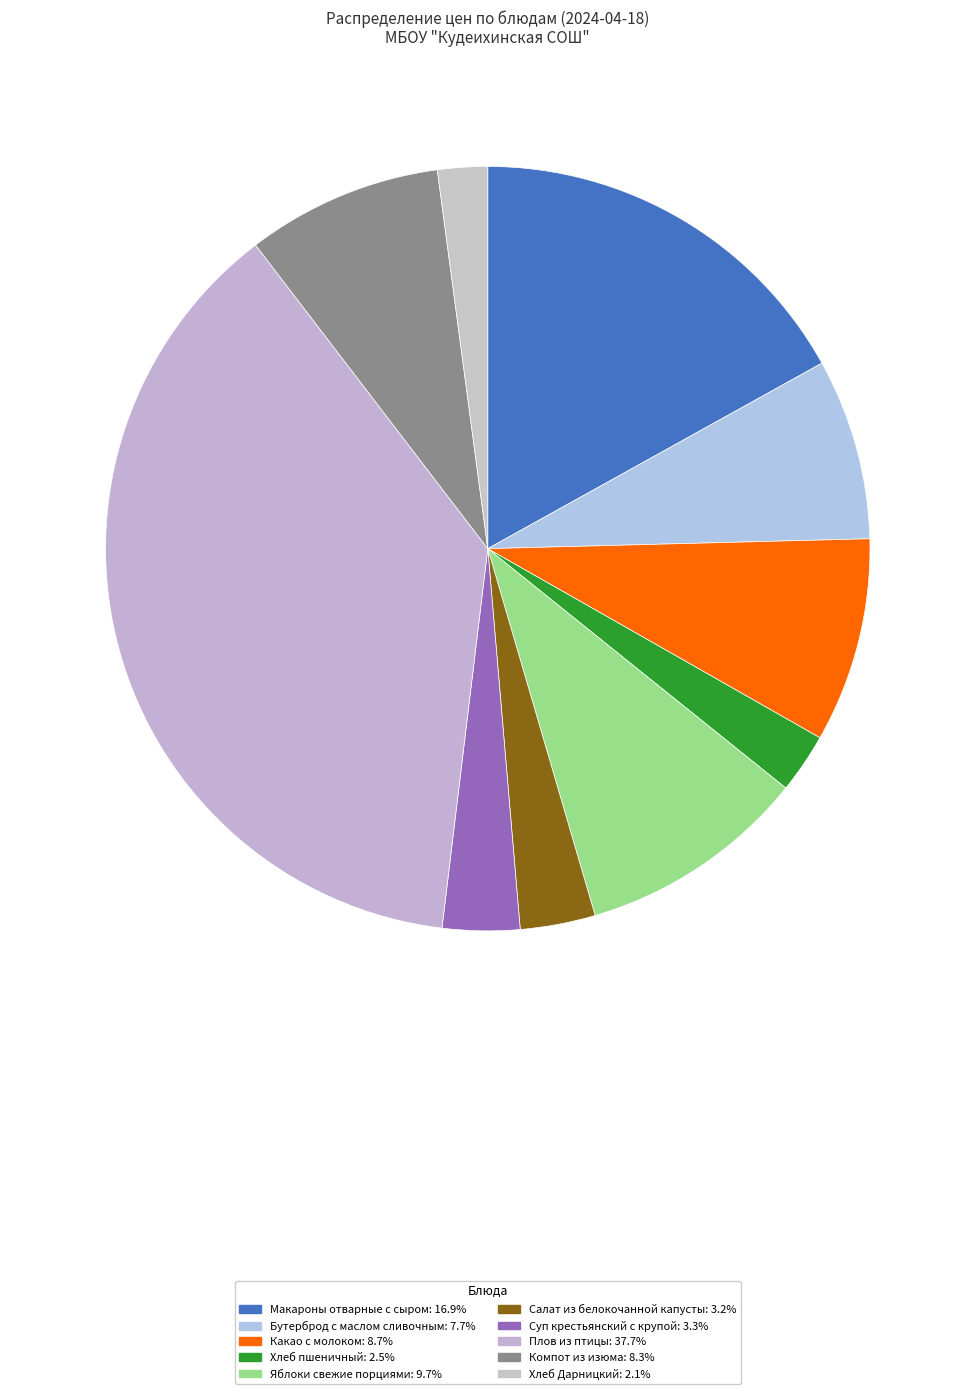

What portion of the pie excludes Компот из изюма?

91.7%